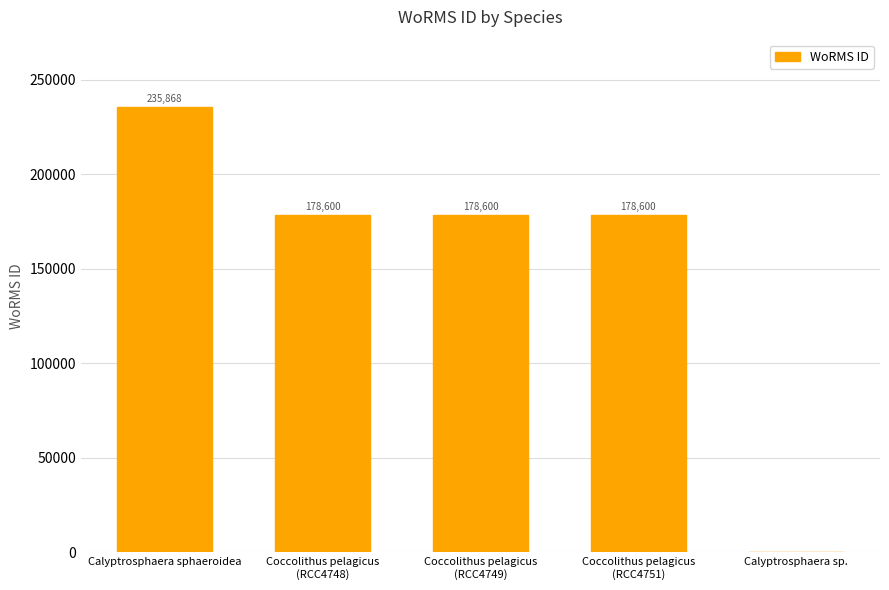

What is the sum of all values?

771668